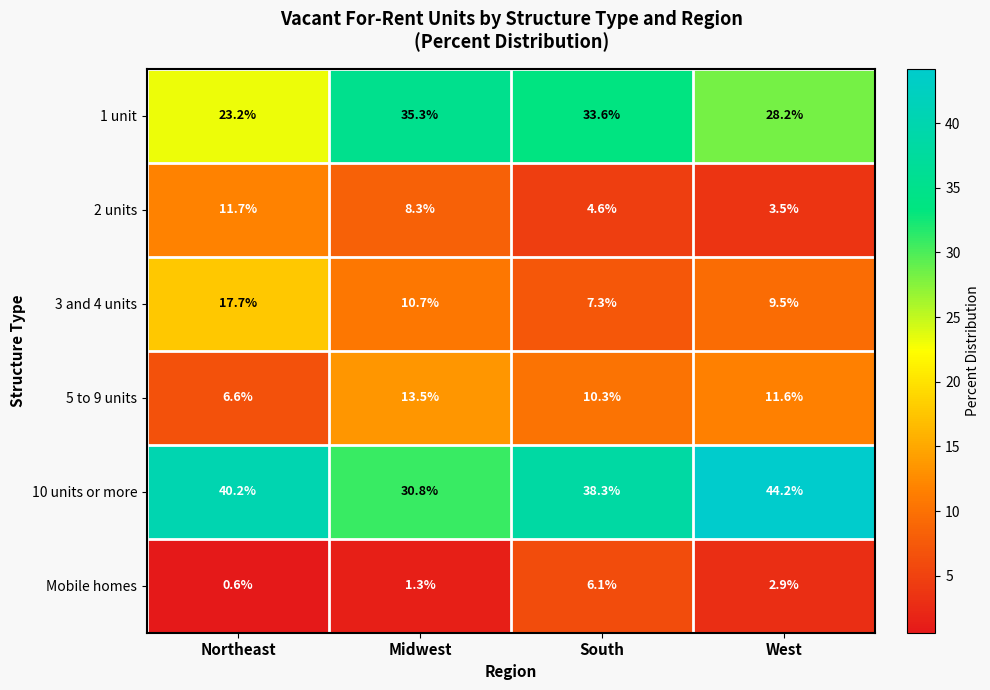

Reading left to right, extract all data points from this chart.

1 unit: 23.2	35.3	33.6	28.2
2 units: 11.7	8.3	4.6	3.5
3 and 4 units: 17.7	10.7	7.3	9.5
5 to 9 units: 6.6	13.5	10.3	11.6
10 units or more: 40.2	30.8	38.3	44.2
Mobile homes: 0.6	1.3	6.1	2.9